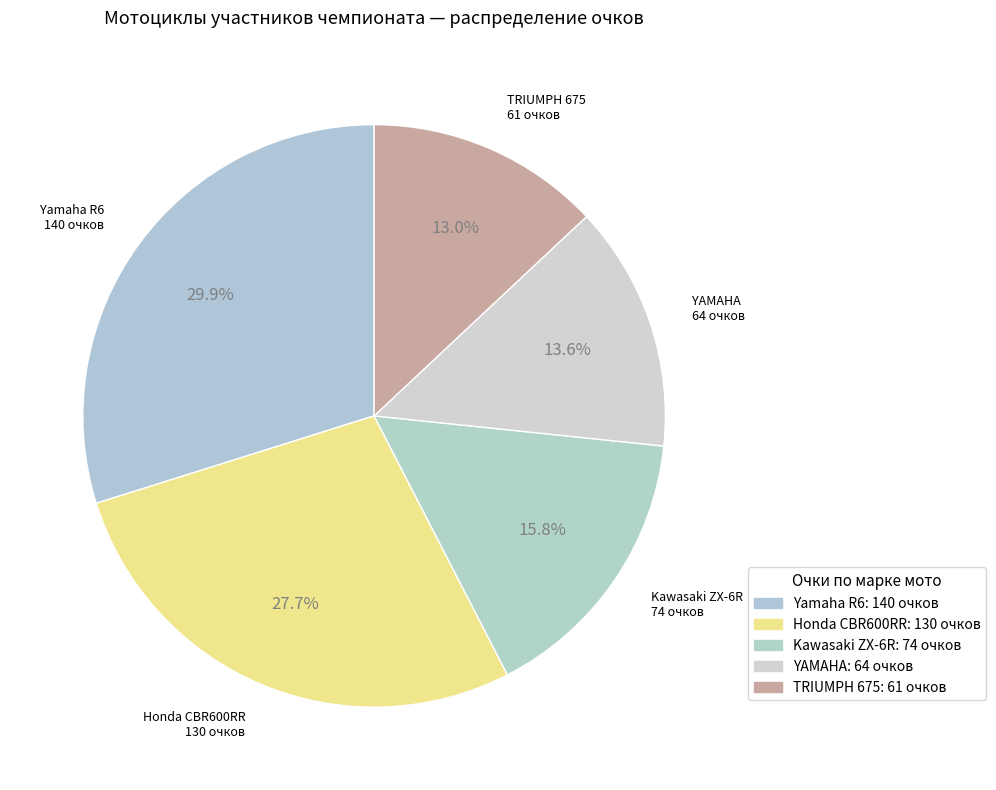

What is the largest slice in the pie chart?

Yamaha R6